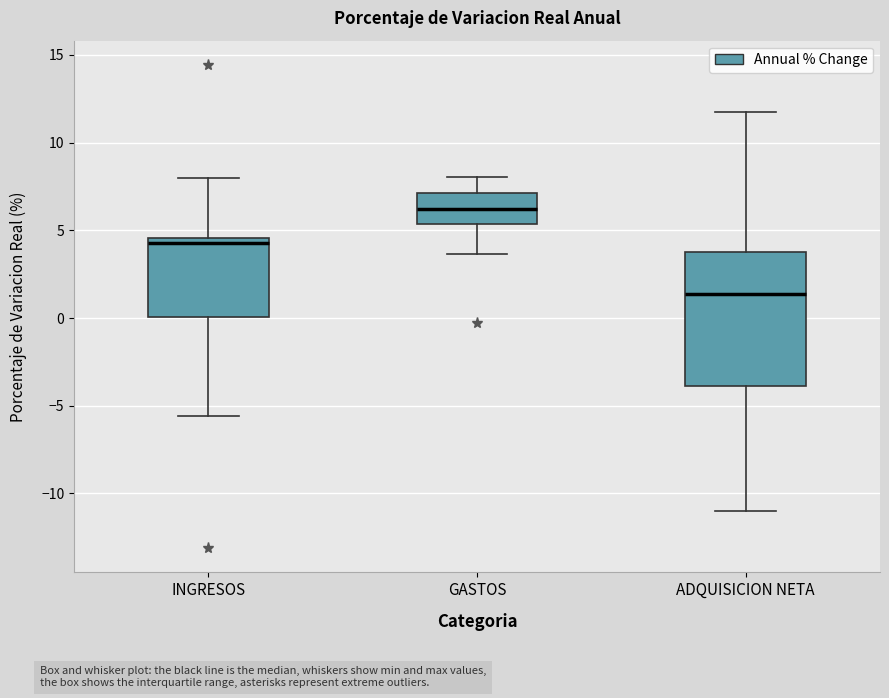

Reading left to right, read every box against the y-axis: the position of its median line, the range the box covers, and the ends of its whiskers. The values are not printed on the chart, so give them approximately, as read against the axis.

INGRESOS: median 4.5 (just below the box's upper edge), box 0.0 to 4.5, whiskers -5.5 to 8.0
GASTOS: median 6.0, box 5.5 to 7.0, whiskers 3.5 to 8.0
ADQUISICION NETA: median 1.5, box -4.0 to 4.0, whiskers -11.0 to 11.5